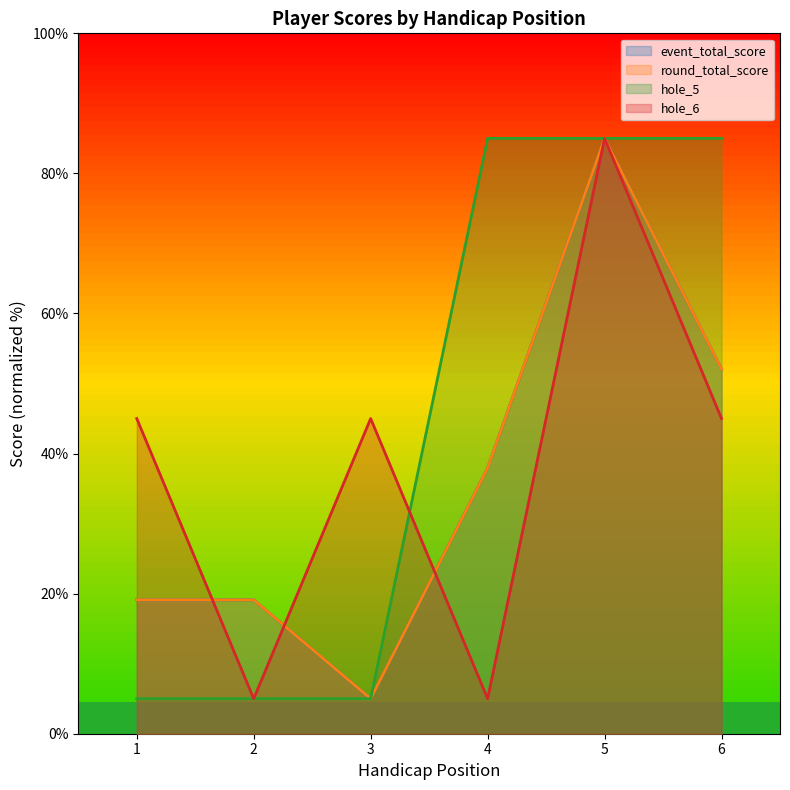

What is the difference between the hole_6 values at 3 and 2?

40.0